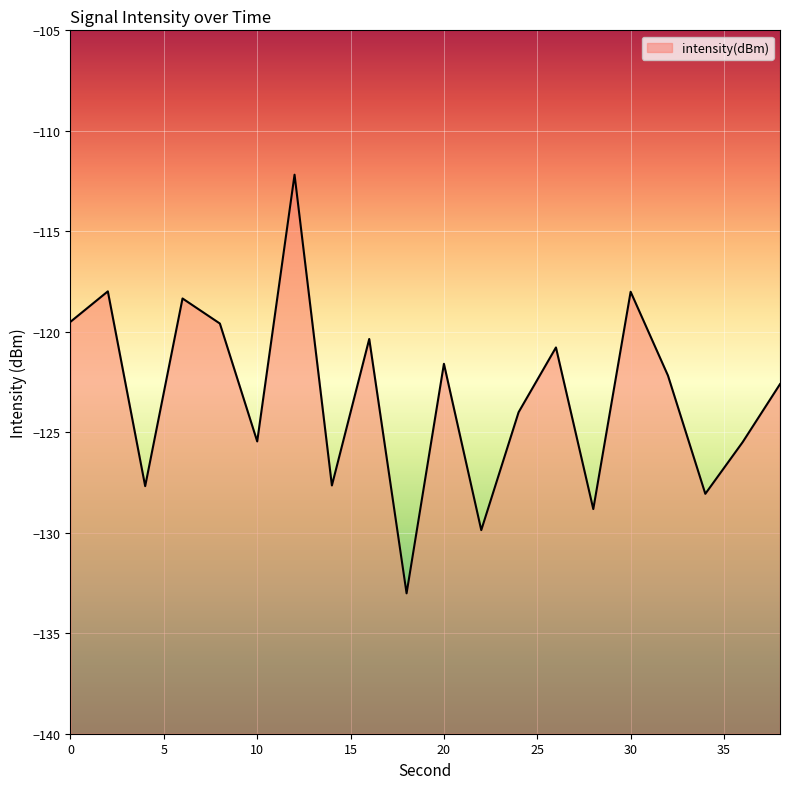

What is the average value?

-123.2